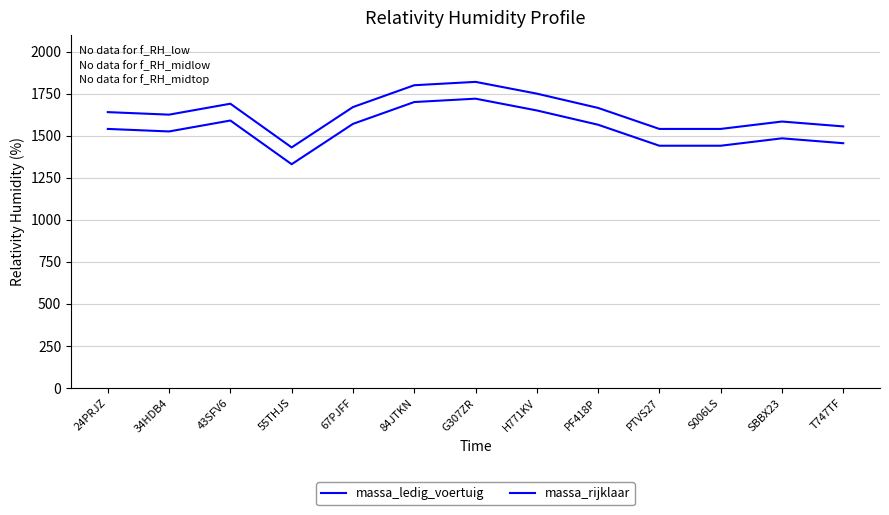

Does the chart display data point markers on the line(s)?

No